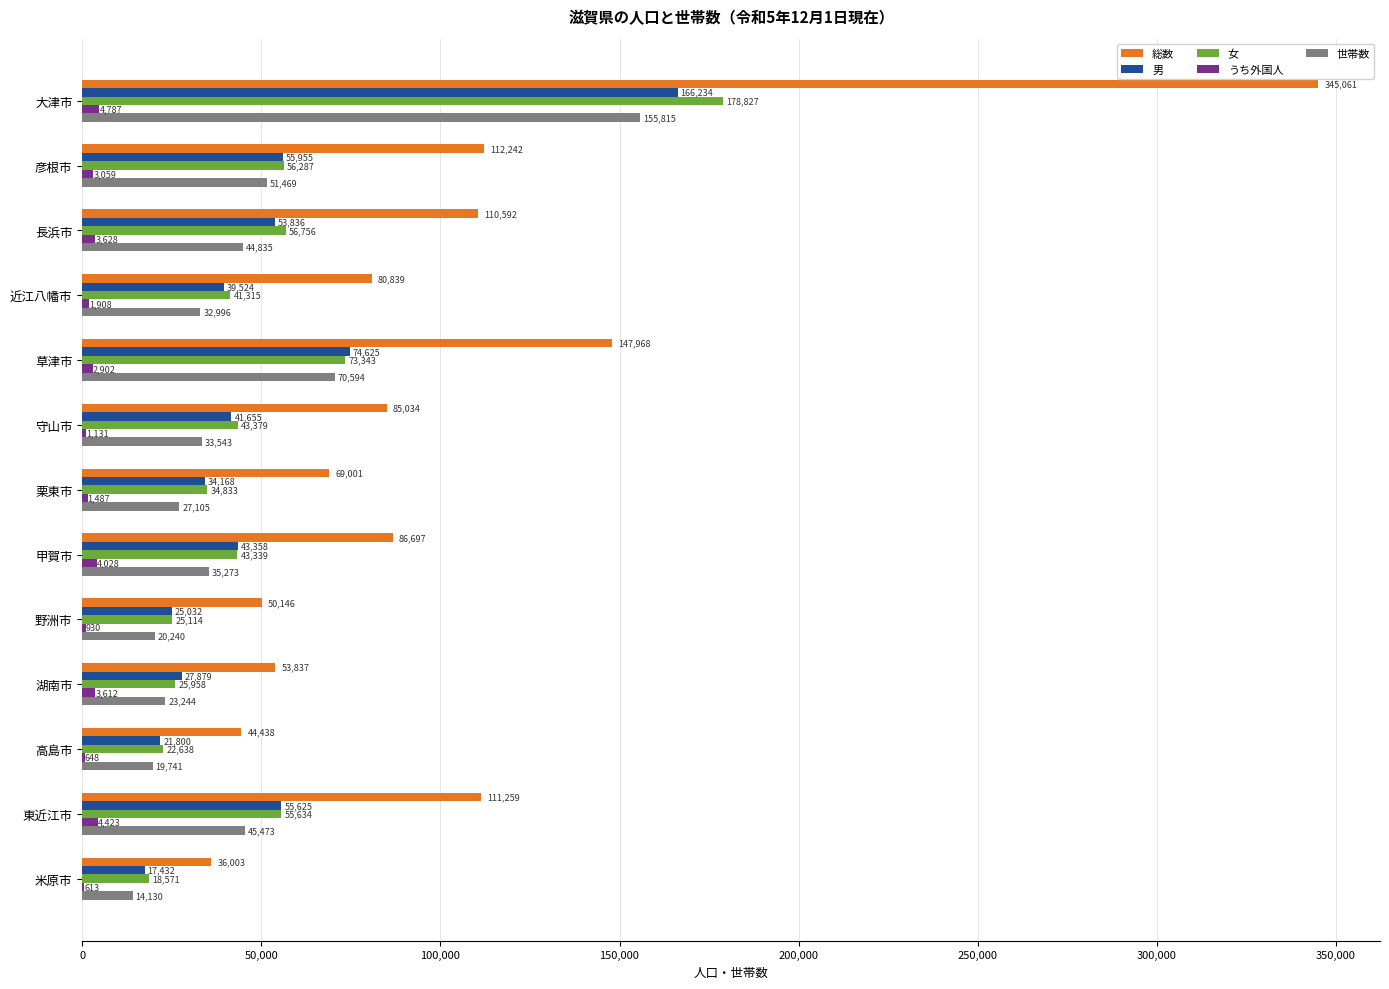

How many series are shown in this chart?

5